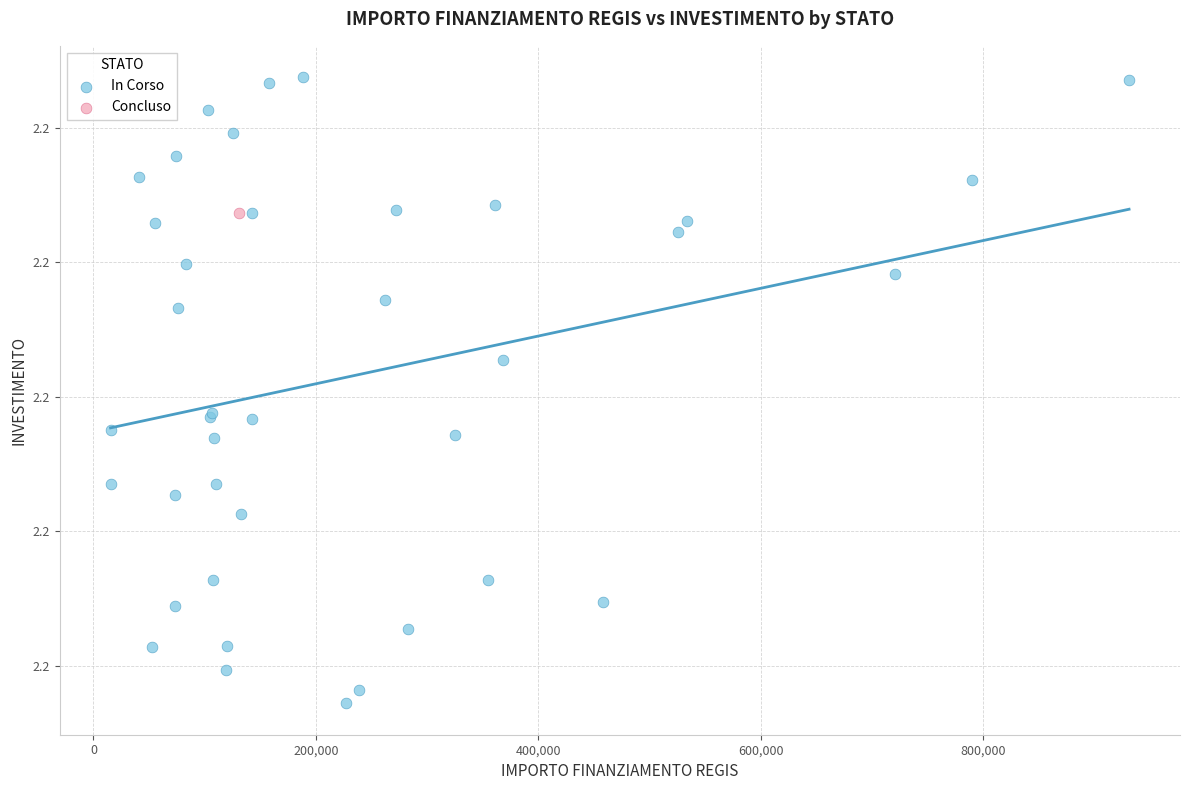

What are all the series names shown in the legend?

In Corso, Concluso